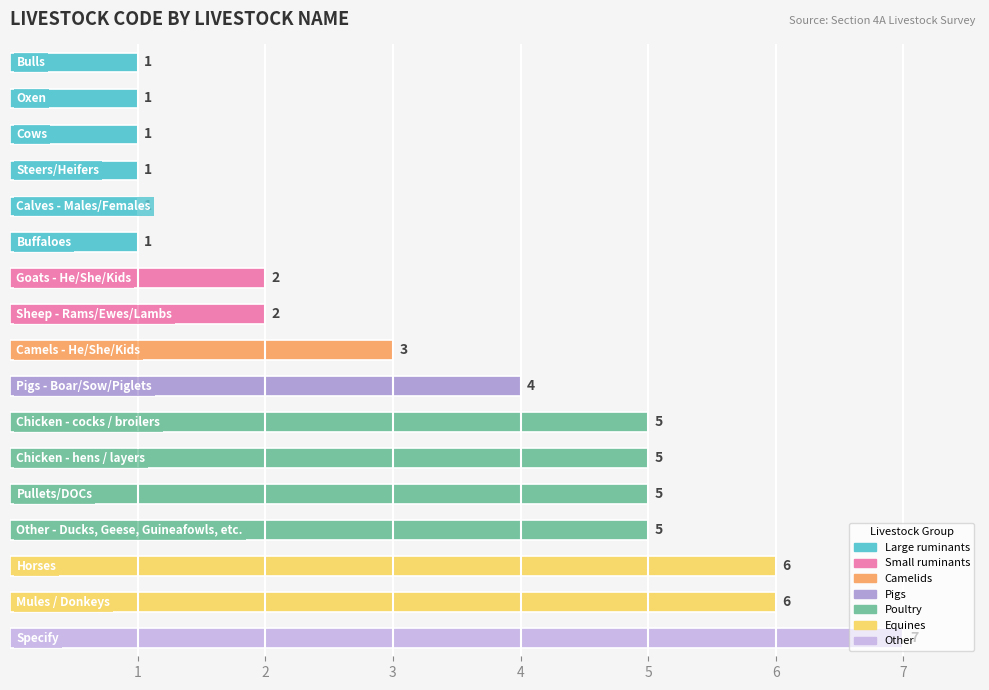

What is the minimum value shown in the chart?

1